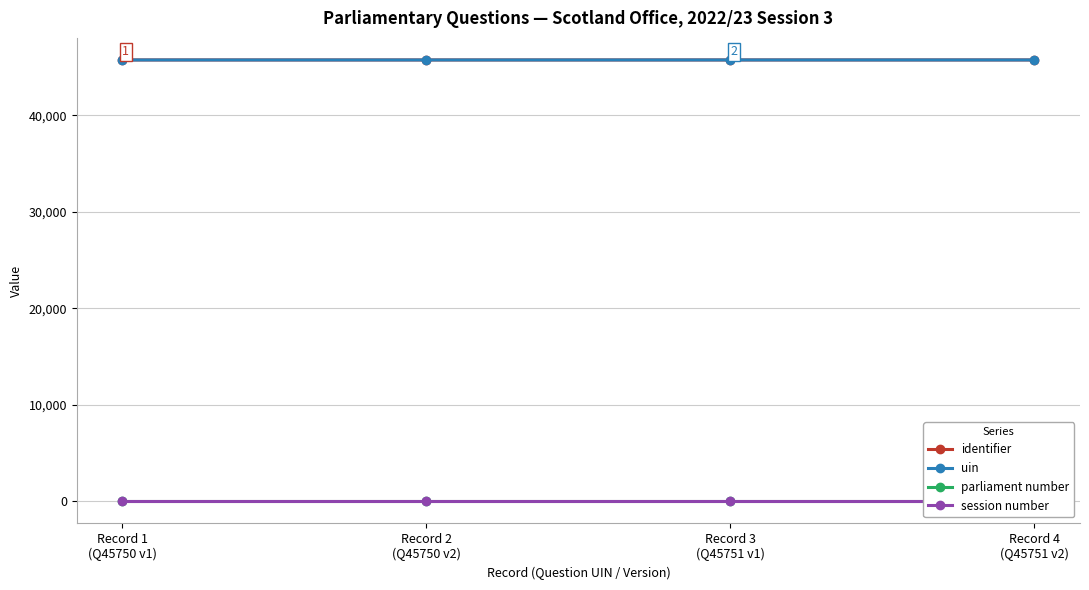

Reading left to right, transcribe all the data shown in this chart.

identifier: 45750	45750	45751	45751
uin: 45750	45750	45751	45751
parliament number: 58	58	58	58
session number: 3	3	3	3